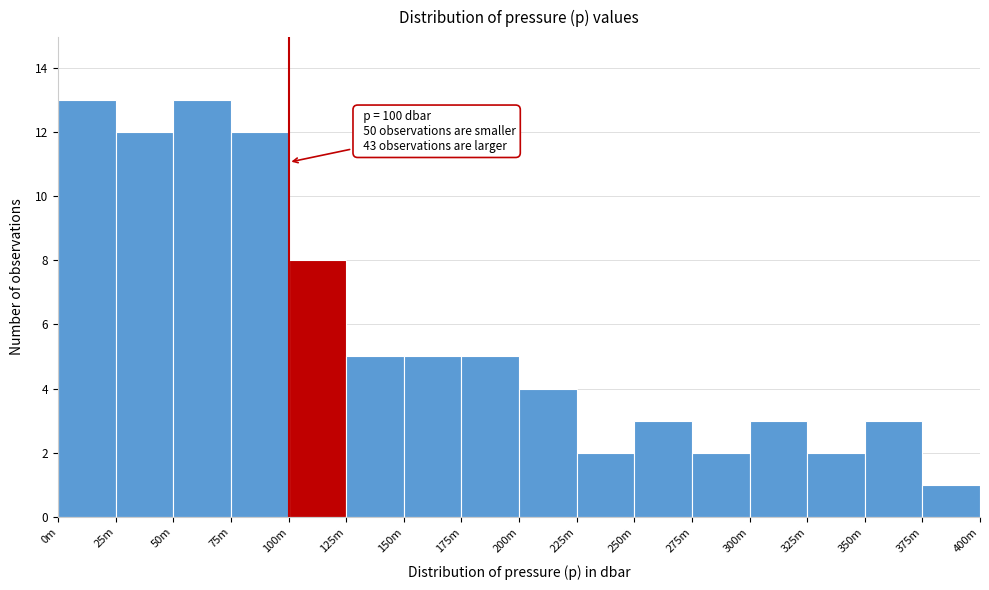

Reading left to right, list all the values displayed in this chart.

0m=13	25m=12	50m=13	75m=12	100m=8	125m=5	150m=5	175m=5	200m=4	225m=2	250m=3	275m=2	300m=3	325m=2	350m=3	375m=1